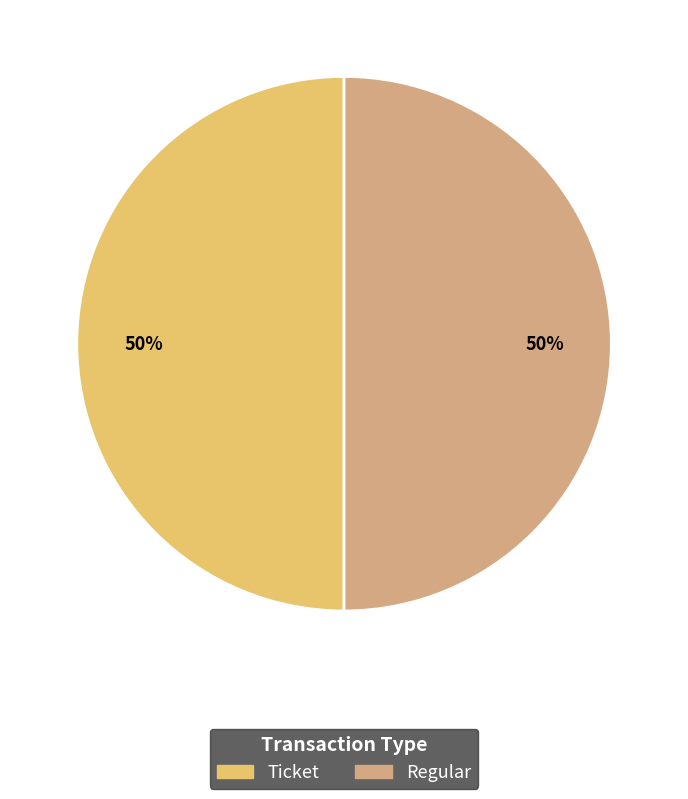

The Ticket slice represents 1% of the pie. True or false?

False